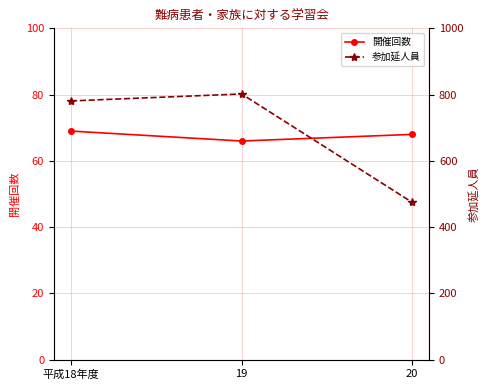

Reading left to right, list all the values displayed in this chart.

開催回数: 平成18年度=69	19=66	20=68
参加延人員: 平成18年度=781	19=802	20=475